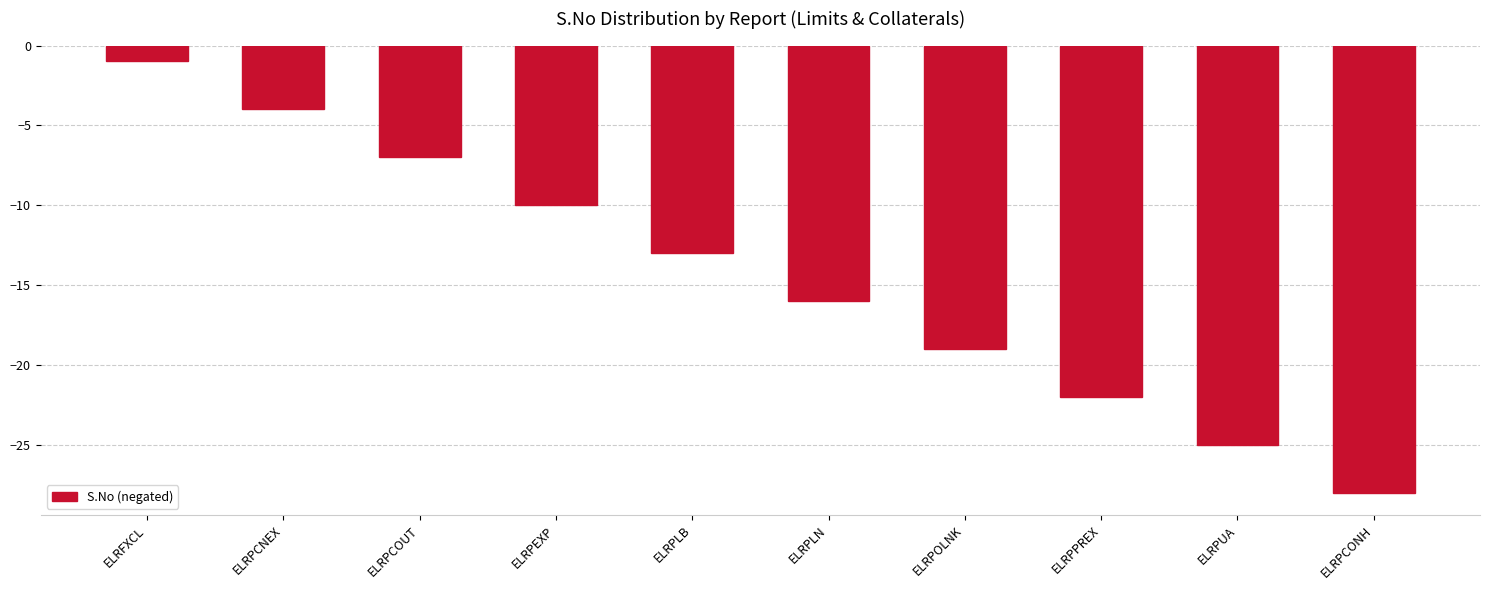

Reading right to left, list all the values displayed in this chart.

-28	-25	-22	-19	-16	-13	-10	-7	-4	-1